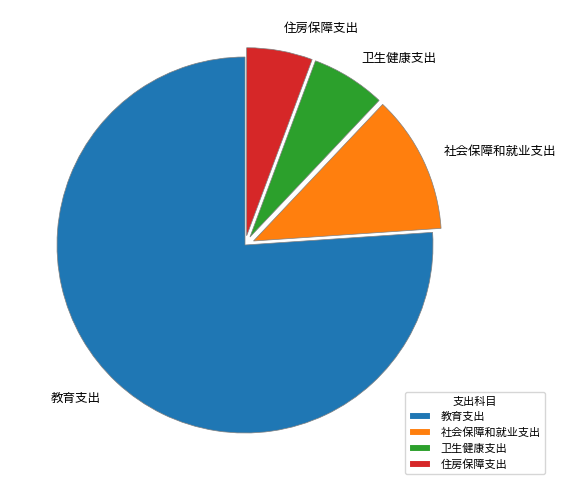

What is the ratio of the value at 卫生健康支出 to the value at 社会保障和就业支出?

0.5